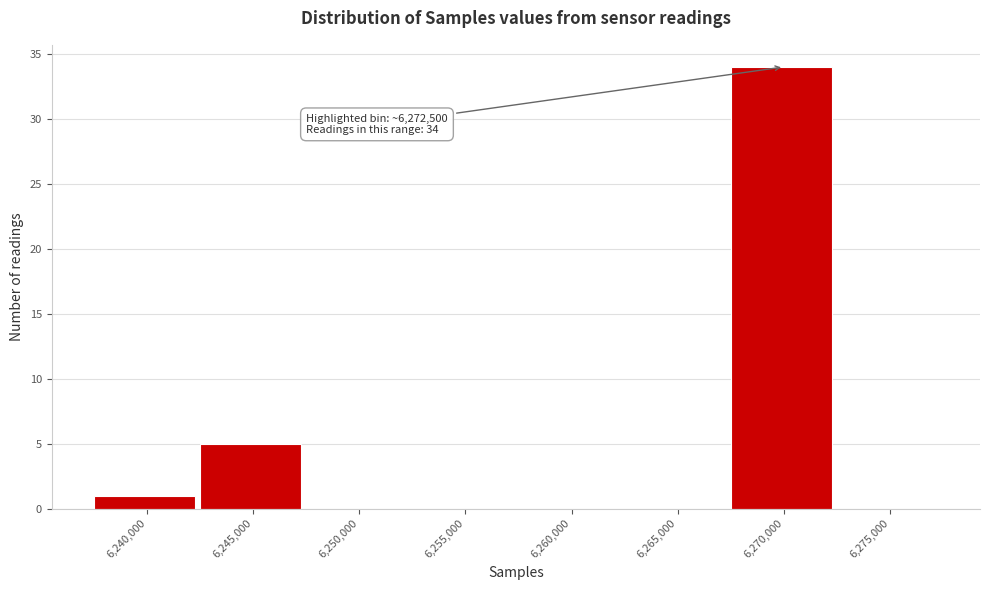

Reading left to right, extract all data points from this chart.

6,240,000=1	6,245,000=5	6,250,000=0	6,255,000=0	6,260,000=0	6,265,000=0	6,270,000=34	6,275,000=0